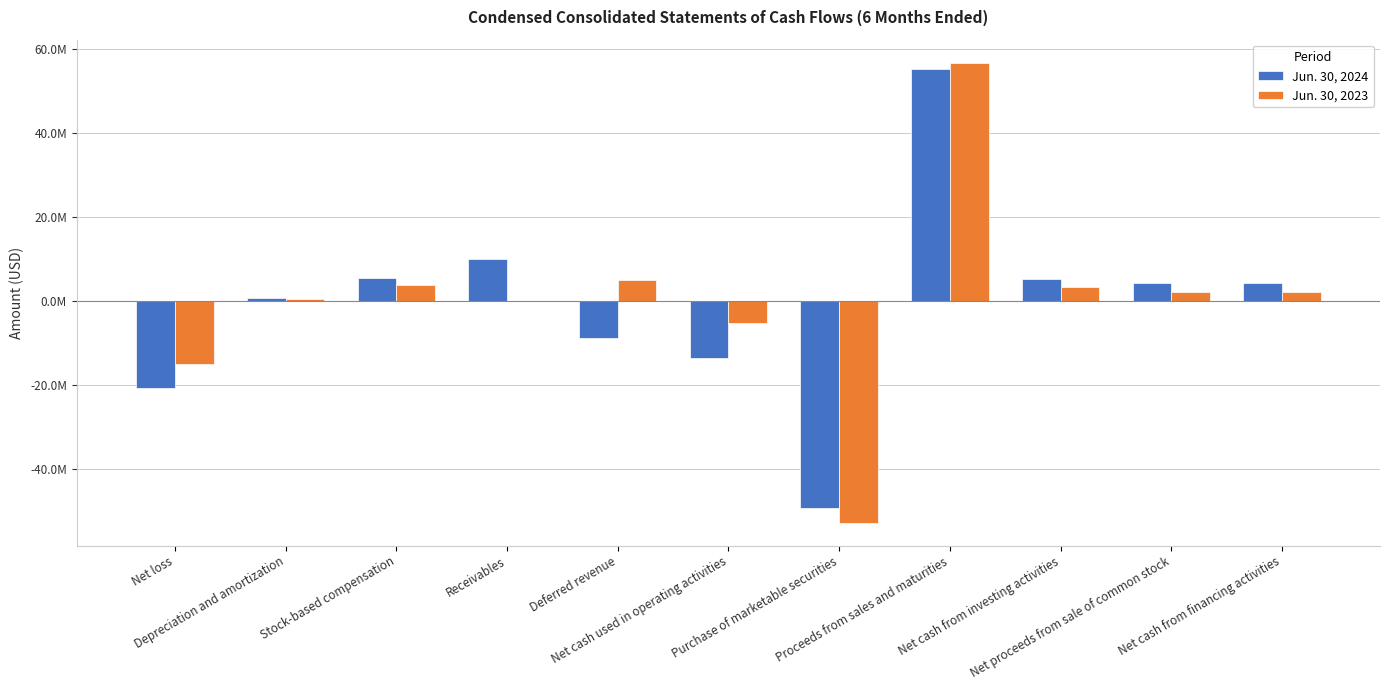

What are all the series names shown in the legend?

Jun. 30, 2024, Jun. 30, 2023